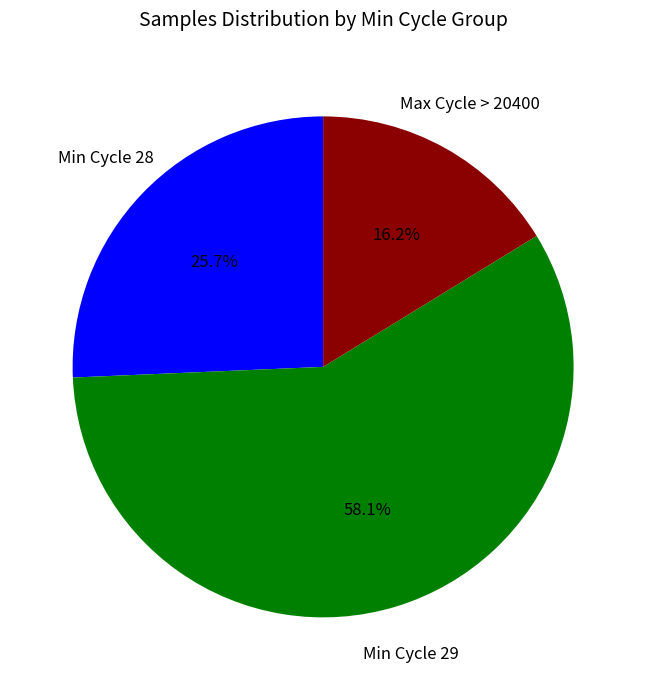

How many segments does this pie chart have?

3